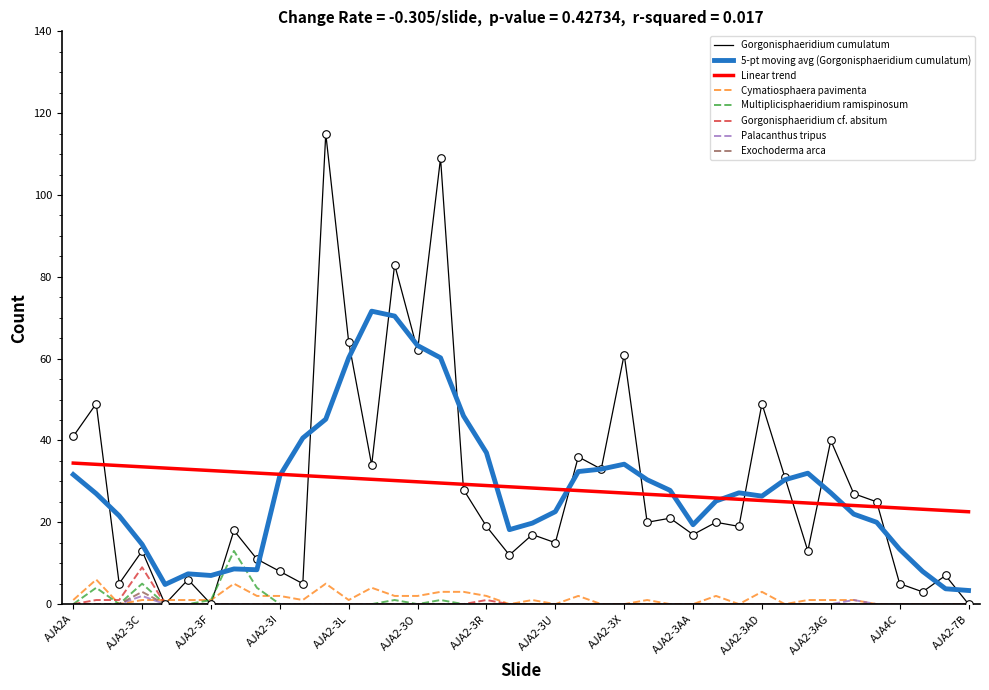

What are all the series names shown in the legend?

Gorgonisphaeridium cumulatum, 5-pt moving avg (Gorgonisphaeridium cumulatum), Linear trend, Cymatiosphaera pavimenta, Multiplicisphaeridium ramispinosum, Gorgonisphaeridium cf. absitum, Palacanthus tripus, Exochoderma arca